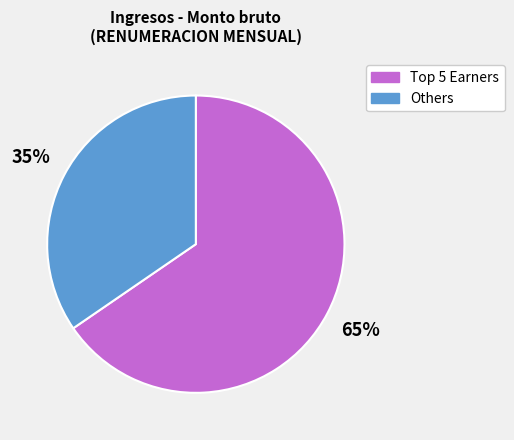

What percentage is the Others slice, to the nearest percent?

35%